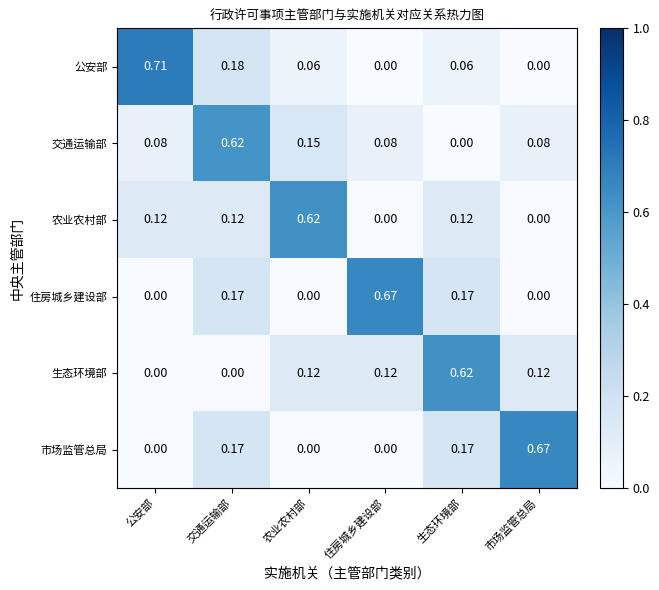

Which category has the highest value in the 市场监管总局 series?

市场监管总局